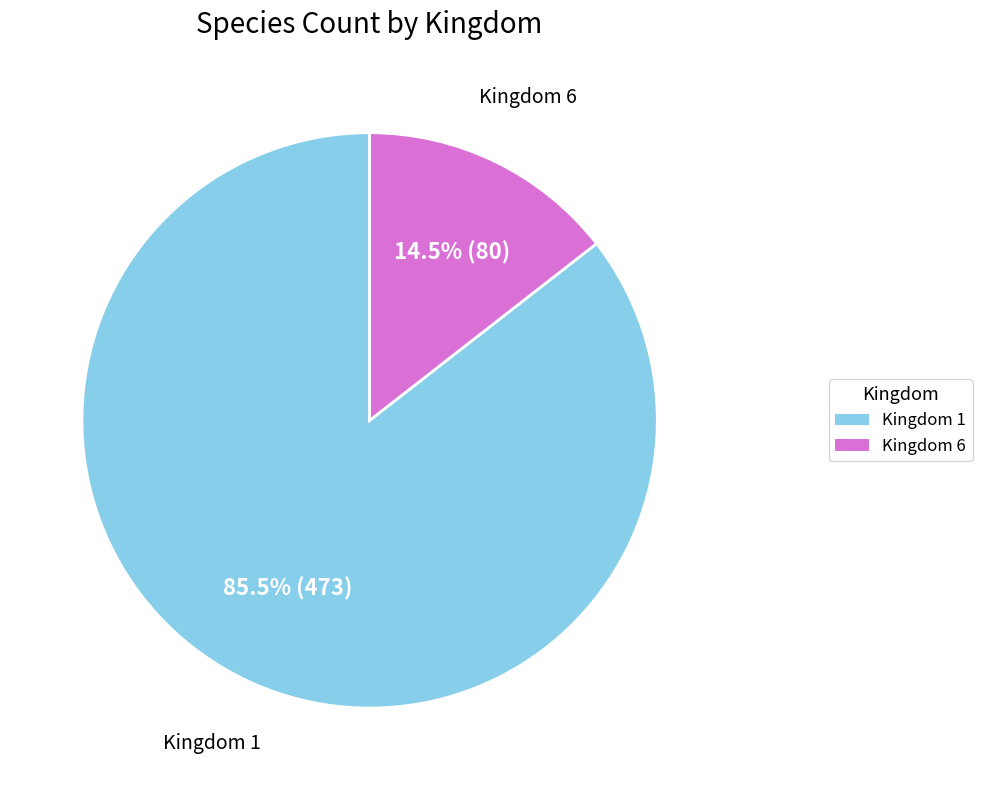

Rank the categories by value from lowest to highest.

Kingdom 6, Kingdom 1